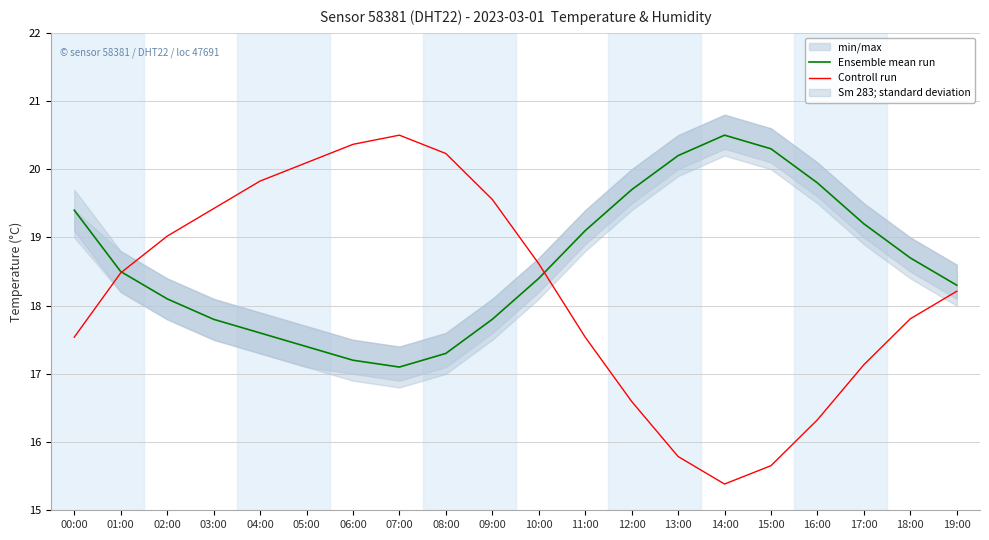

Which series has the largest total across all categories?

Ensemble mean run